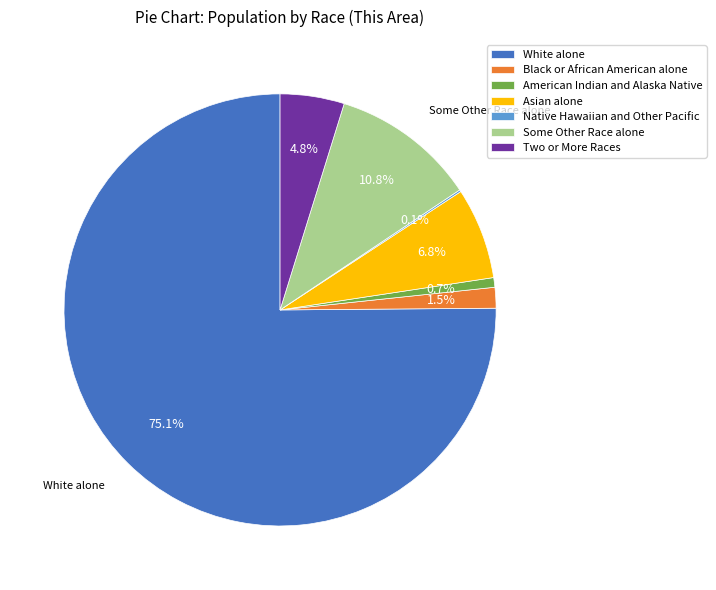

Between White alone and Black or African American alone, which is larger?

White alone